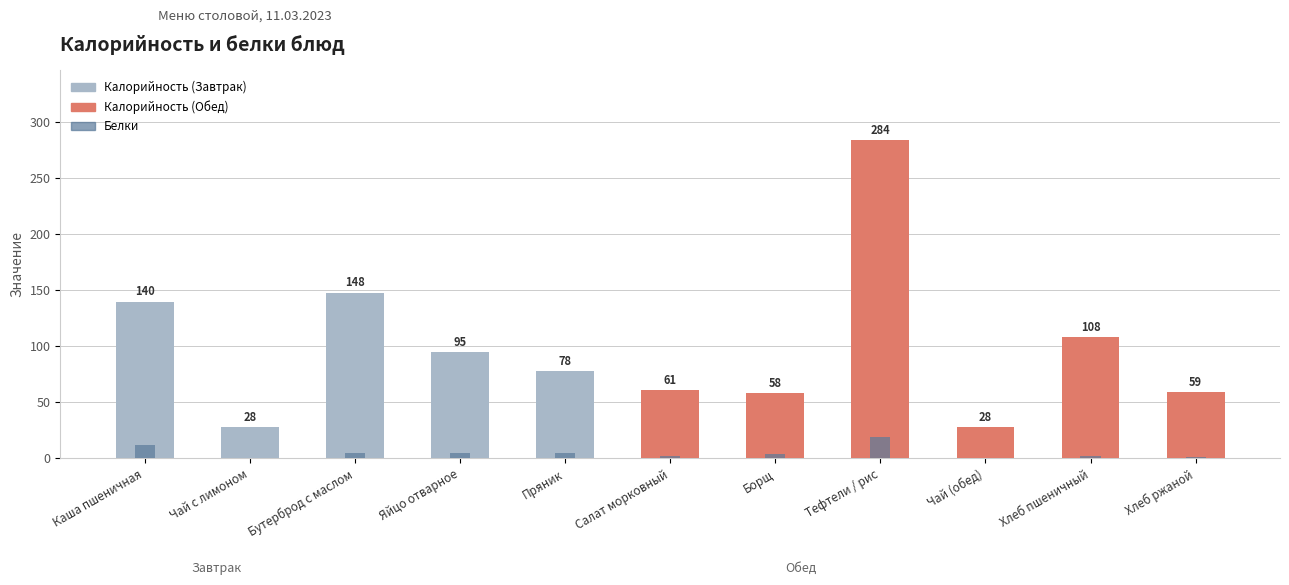

Reading left to right, what are all the values shown in this chart?

Калорийность: 140	28	148	95	78	61	58	284	28	108	59
Белки: 12	0	5	5	5	2	4	19	0	2	1